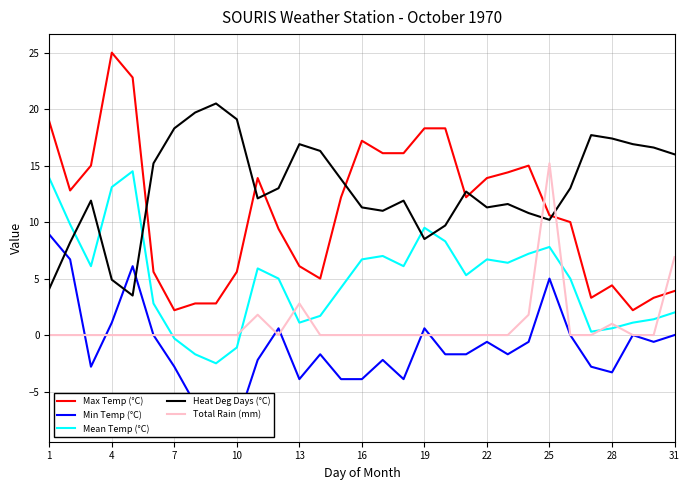

In Total Rain (mm), how many points are higher than both neighbors (excluding endpoints)?

4